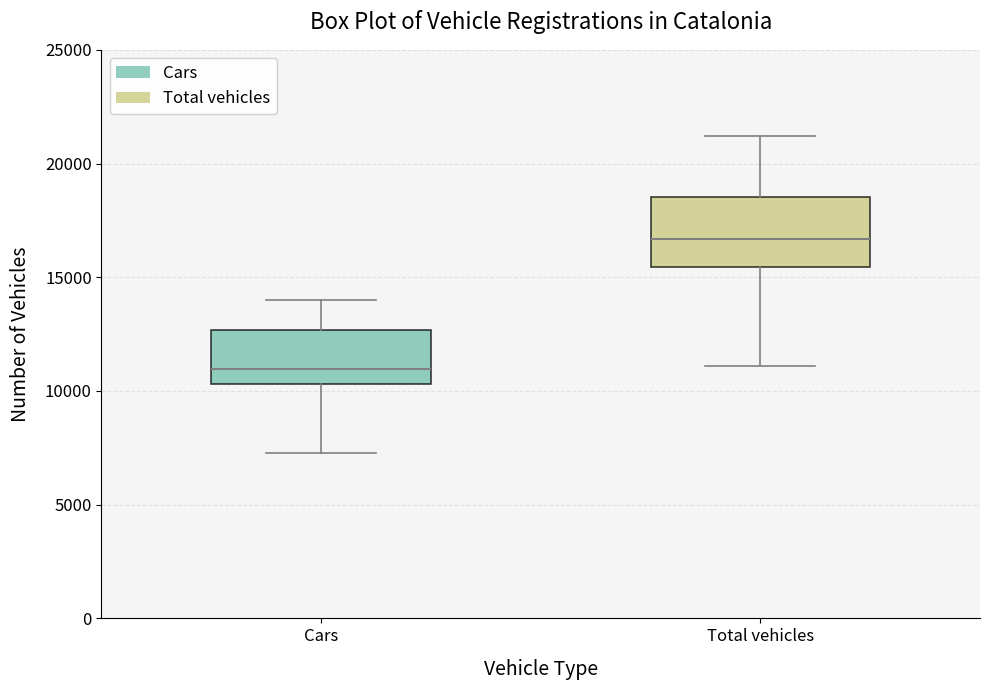

Reading left to right, read every box against the y-axis: the position of its median line, the range the box covers, and the ends of its whiskers. The values are not printed on the chart, so give them approximately, as read against the axis.

Cars: median 11000, box 10500 to 12500, whiskers 7500 to 14000
Total vehicles: median 16500, box 15500 to 18500, whiskers 11000 to 21000